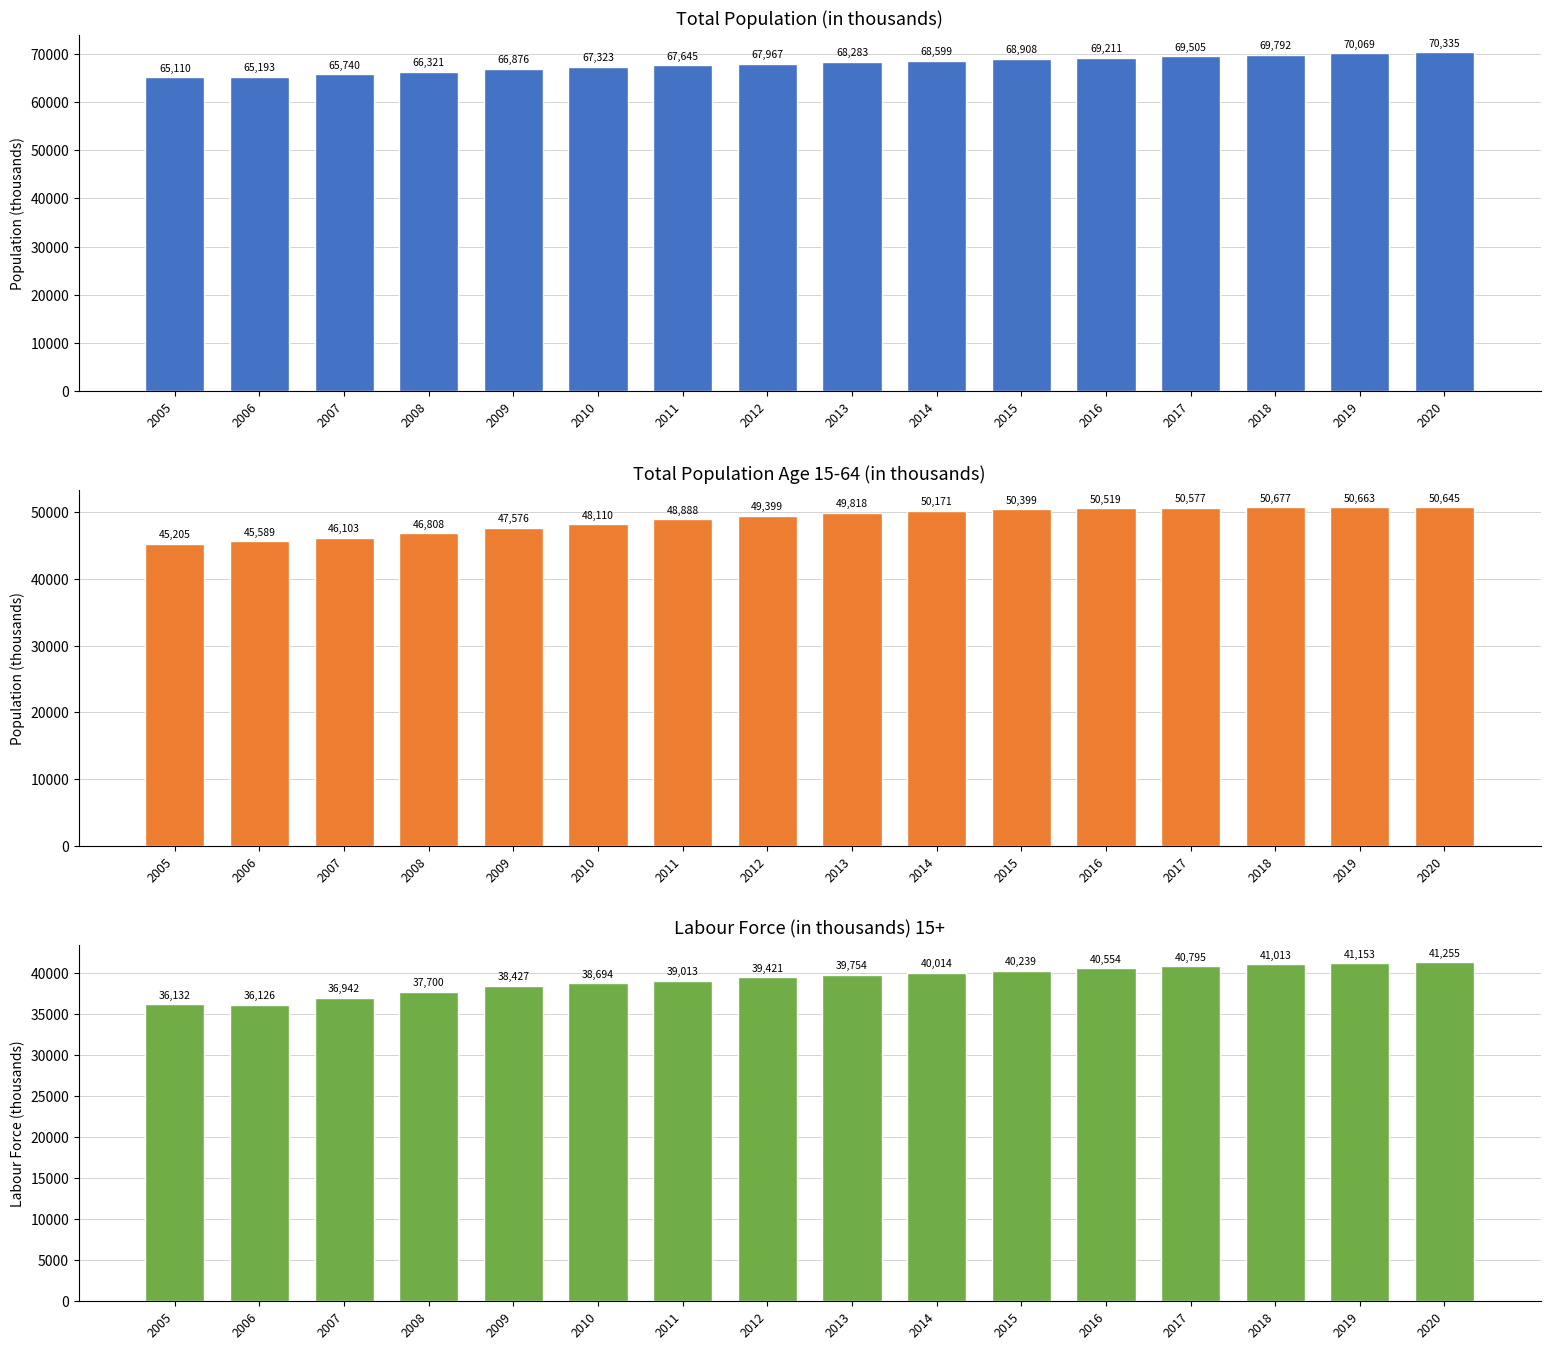

Does the chart contain any negative values?

No